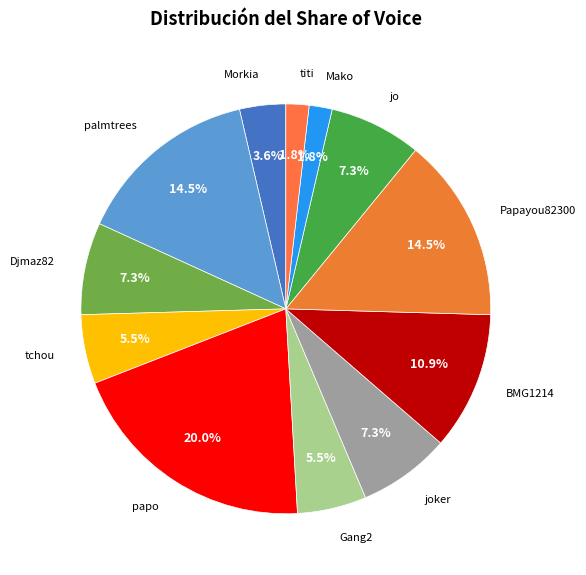

How many slices are in this pie chart?

12